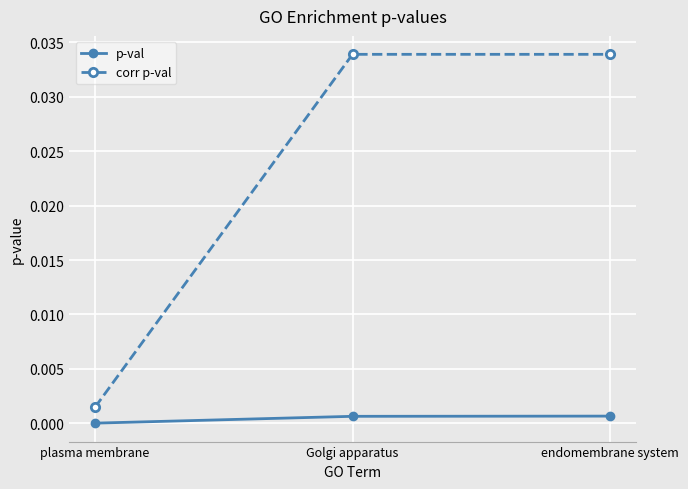

Which series has the largest range (max minus min)?

corr p-val